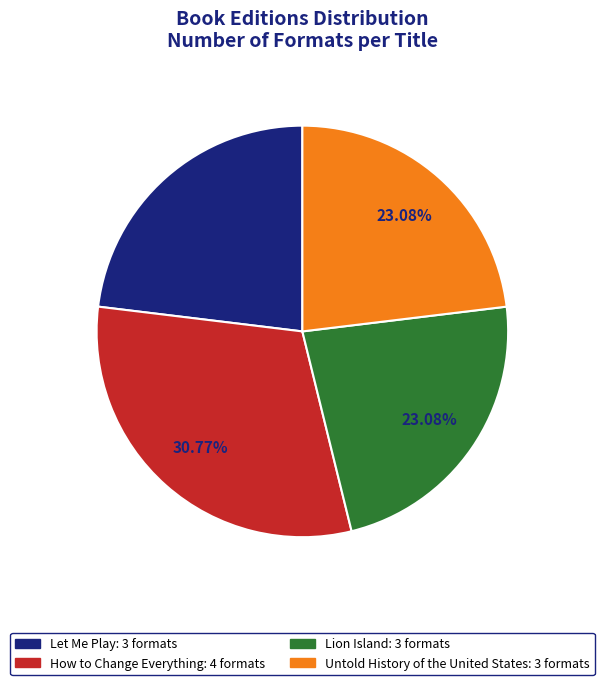

Approximately how many times larger is the value at Untold History of the United States compared to Lion Island?

1.0